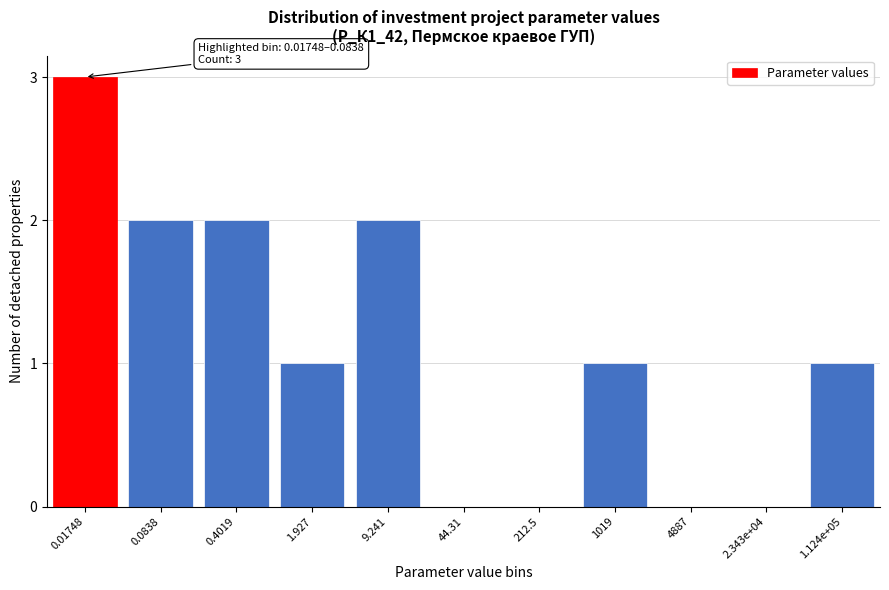

Reading left to right, extract all data points from this chart.

0.01748=3	0.0838=2	0.4019=2	1.927=1	9.241=2	44.31=0	212.5=0	1019=1	4887=0	2.343e+04=0	1.124e+05=1